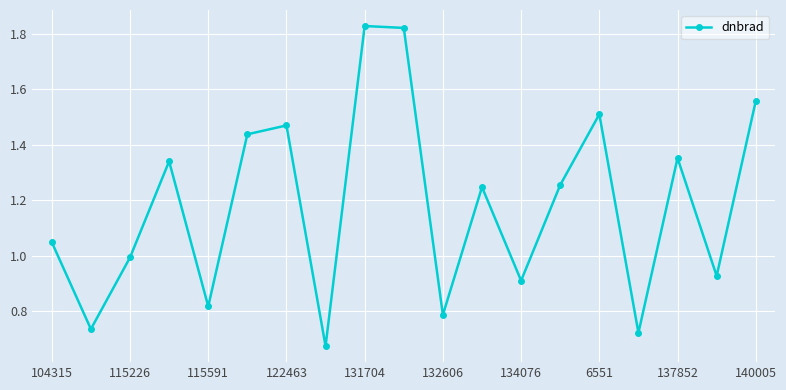

What is the difference between the maximum and second lowest values?

1.1